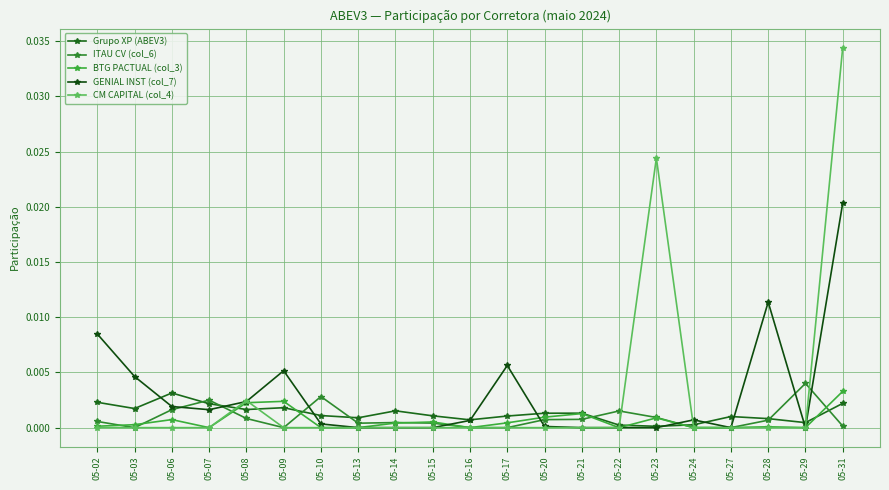

Reading right to left, extract all data points from this chart.

Grupo XP (ABEV3): 0.0	0.0	0.0	0.0	0.0	0.0	0.0	0.0	0.0	0.0	0.0	0.0	0.0	0.0	0.0	0.0	0.0	0.0	0.0	0.0	0.0
ITAU CV (col_6): 0.0	0.0	0.0	0.0	0.0	0.0	0.0	0.0	0.0	0.0	0.0	0.0	0.0	0.0	0.0	0.0	0.0	0.0	0.0	0.0	0.0
BTG PACTUAL (col_3): 0.0	0.0	0.0	0.0	0.0	0.0	0.0	0.0	0.0	0.0	0.0	0.0	0.0	0.0	0.0	0.0	0.0	0.0	0.0	0.0	0.0
GENIAL INST (col_7): 0.0	0.0	0.0	0.0	0.0	0.0	0.0	0.0	0.0	0.0	0.0	0.0	0.0	0.0	0.0	0.0	0.0	0.0	0.0	0.0	0.0
CM CAPITAL (col_4): 0.0	0.0	0.0	0.0	0.0	0.0	0.0	0.0	0.0	0.0	0.0	0.0	0.0	0.0	0.0	0.0	0.0	0.0	0.0	0.0	0.0